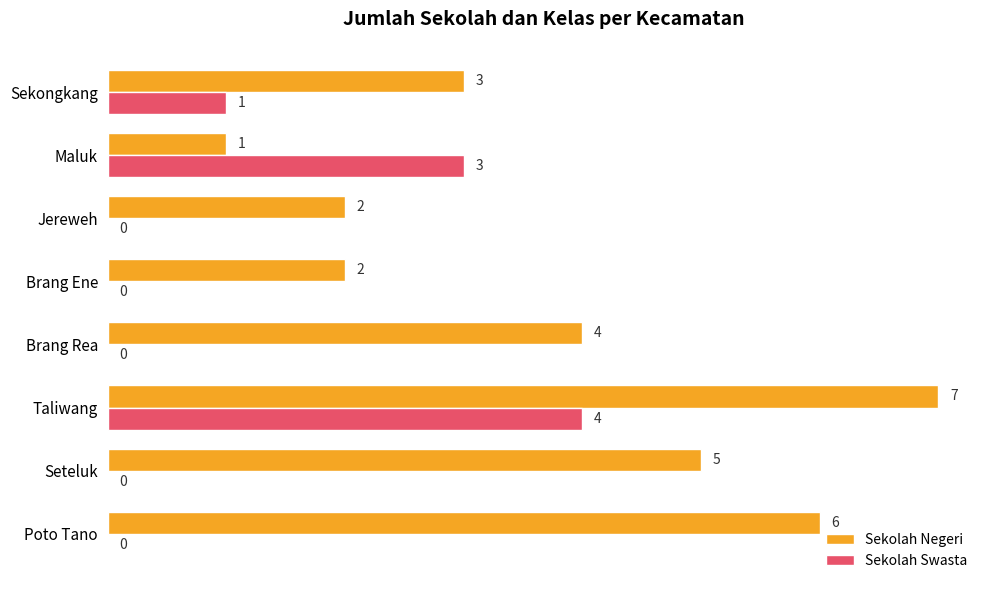

At which category is the sum across all series the highest?

Taliwang